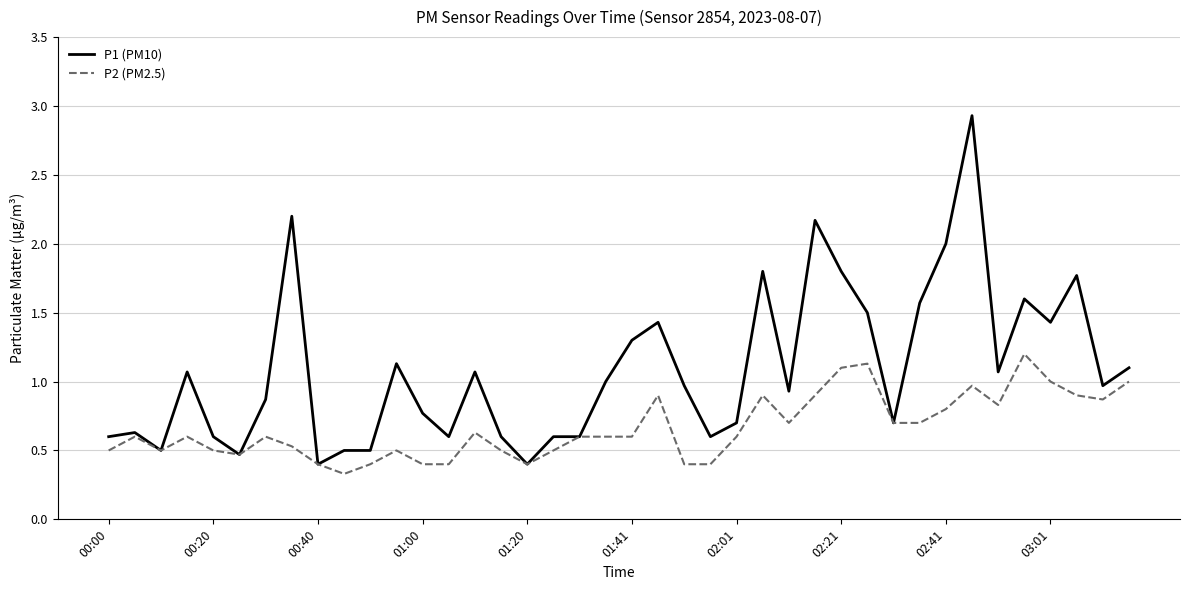

Which series has the largest total across all categories?

P1 (PM10)